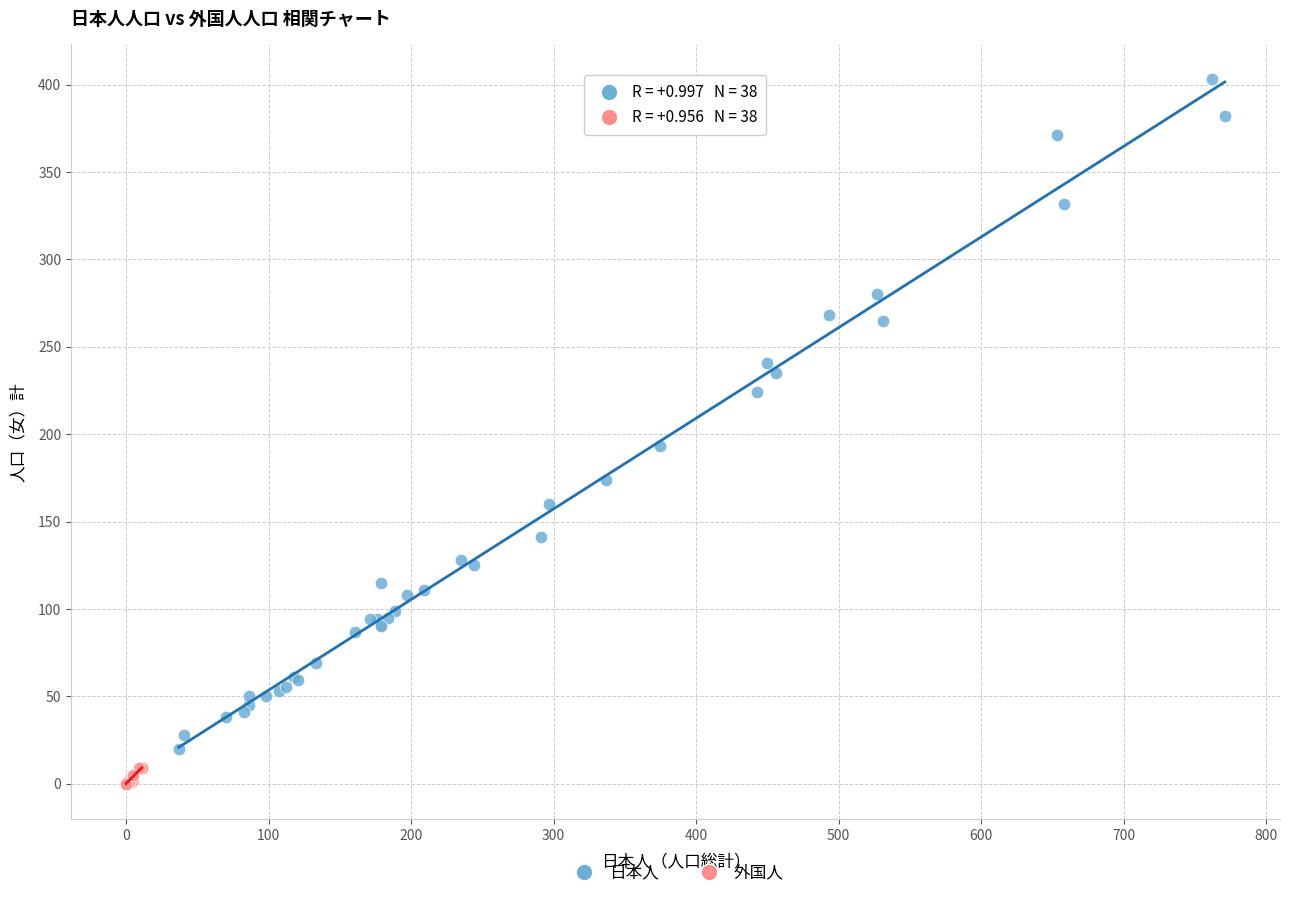

Which series contains the lowest Y value?

外国人